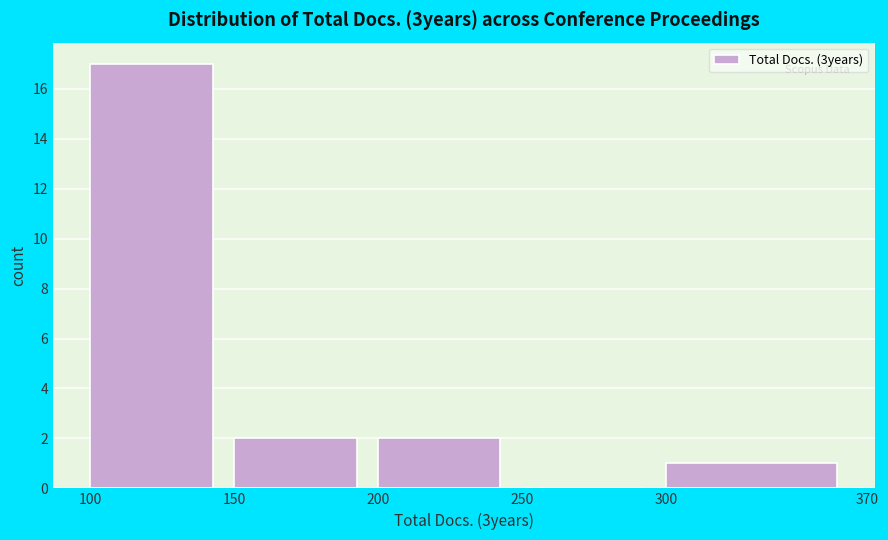

Reading left to right, list every bar in this chart as the range it spans on the x-axis followed by its height. The values are not printed on the chart, so give them approximately, as read against the axis.

100 to 150: 17
150 to 200: 2
200 to 250: 2
250 to 300: 0
300 to 370: 1